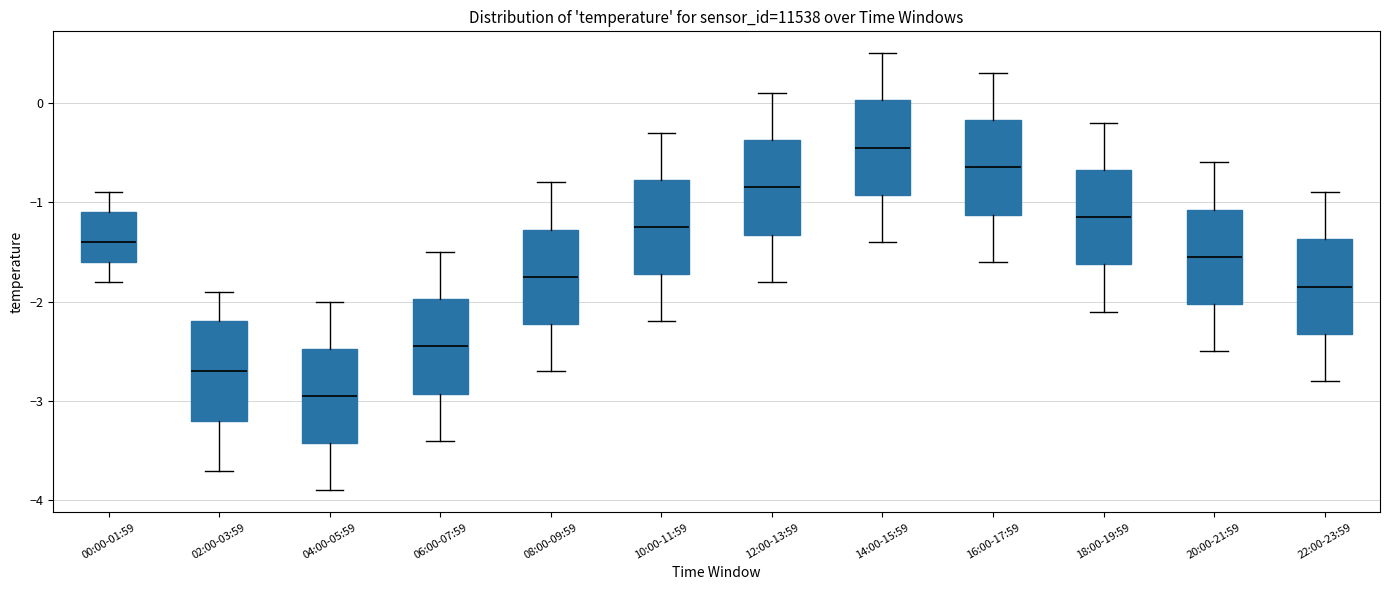

Reading left to right, transcribe this box plot: for each box, give where its median line is, the range the box spans, and where its two whiskers end, as read against the y-axis. The values are not printed on the chart, so give them approximately, as read against the axis.

00:00-01:59: median -1.4, box -1.6 to -1.1, whiskers -1.8 to -0.9
02:00-03:59: median -2.7, box -3.2 to -2.2, whiskers -3.7 to -1.9
04:00-05:59: median -2.9, box -3.4 to -2.5, whiskers -3.9 to -2.0
06:00-07:59: median -2.4, box -2.9 to -2.0, whiskers -3.4 to -1.5
08:00-09:59: median -1.7, box -2.2 to -1.3, whiskers -2.7 to -0.8
10:00-11:59: median -1.2, box -1.7 to -0.8, whiskers -2.2 to -0.3
12:00-13:59: median -0.8, box -1.3 to -0.4, whiskers -1.8 to 0.1
14:00-15:59: median -0.4, box -0.9 to 0.0, whiskers -1.4 to 0.5
16:00-17:59: median -0.6, box -1.1 to -0.2, whiskers -1.6 to 0.3
18:00-19:59: median -1.1, box -1.6 to -0.7, whiskers -2.1 to -0.2
20:00-21:59: median -1.5, box -2.0 to -1.1, whiskers -2.5 to -0.6
22:00-23:59: median -1.8, box -2.3 to -1.4, whiskers -2.8 to -0.9